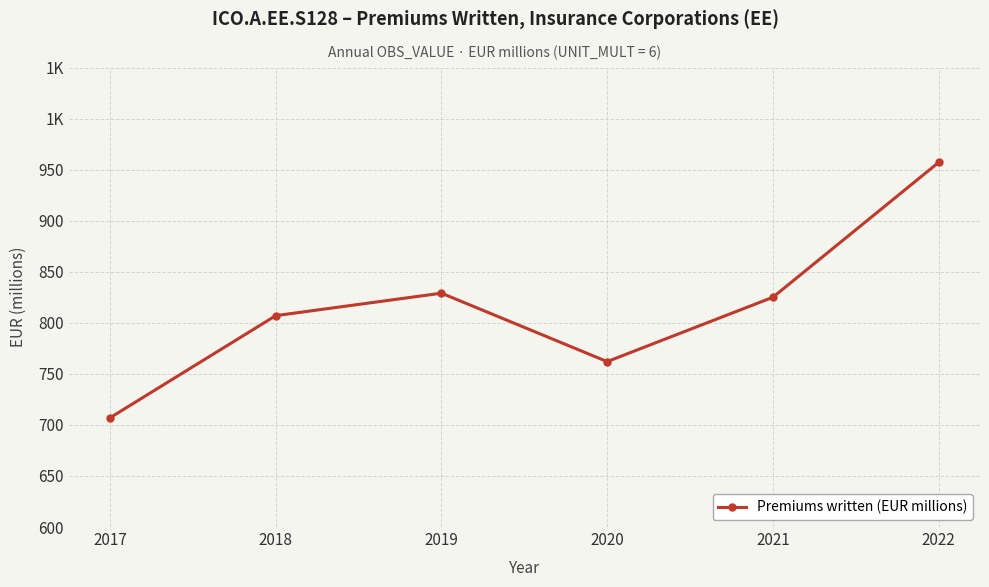

Does the chart have visible grid lines?

Yes